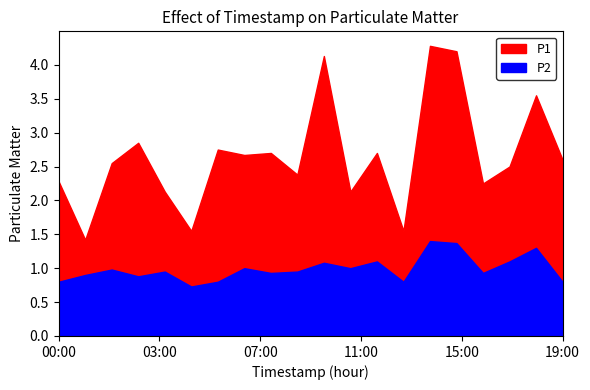

Count the number of data series in this chart.

2